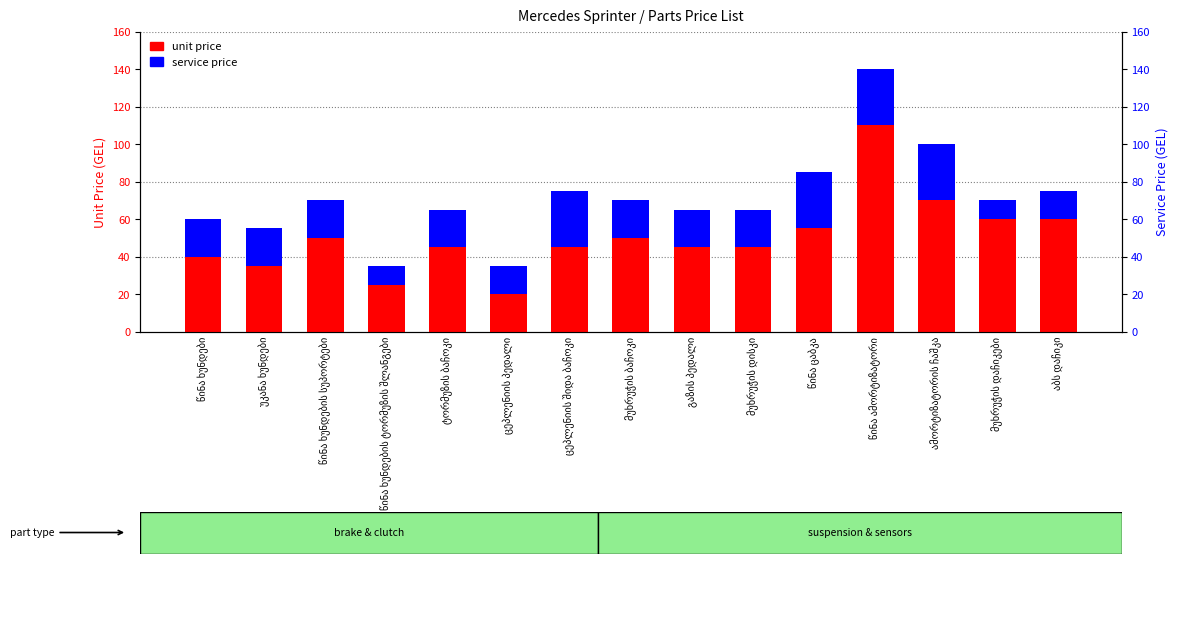

What is the value of the unit price bar at the 8th from the left?

50